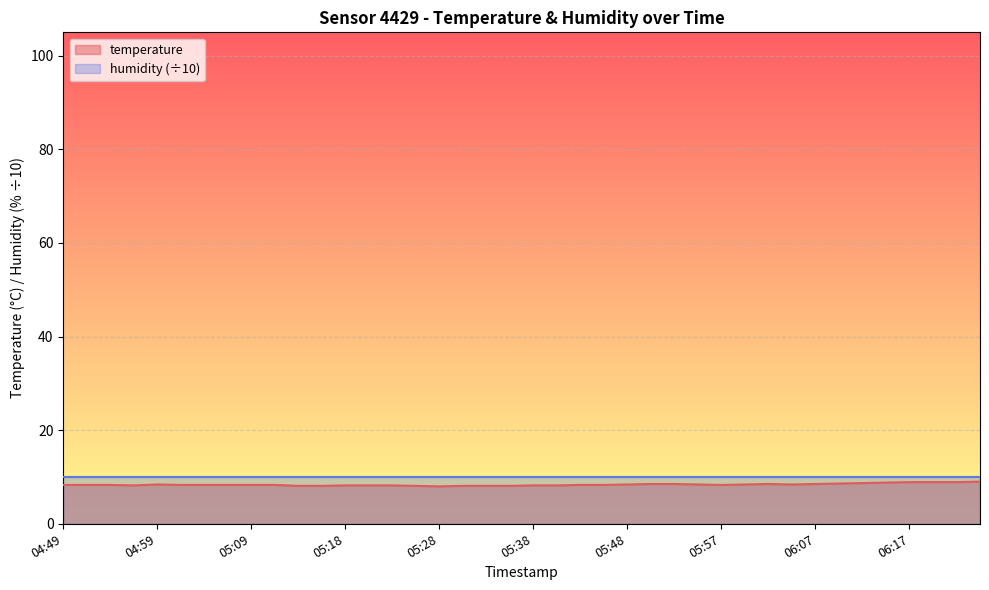

What is the difference between the maximum and minimum values?

1.0